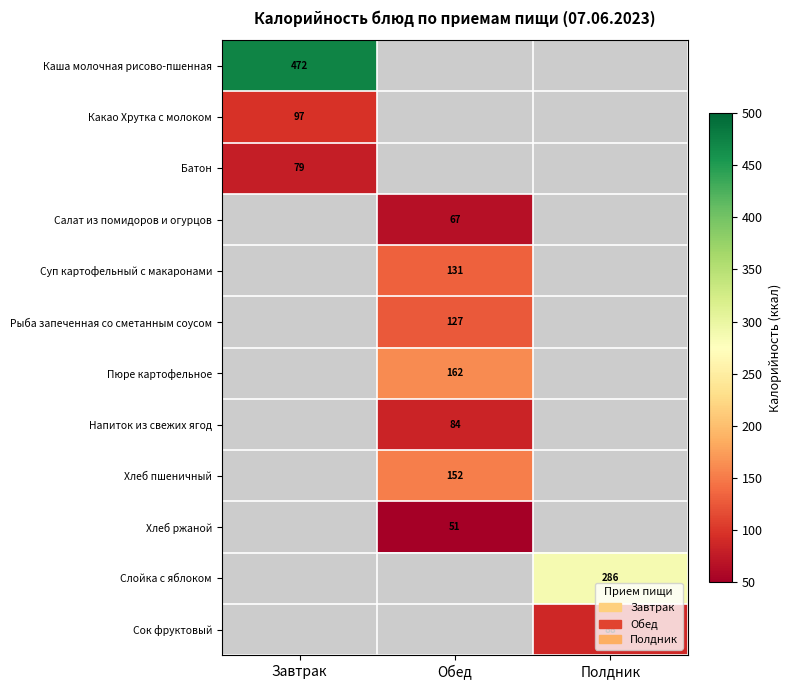

What is the greatest value displayed?

472.0